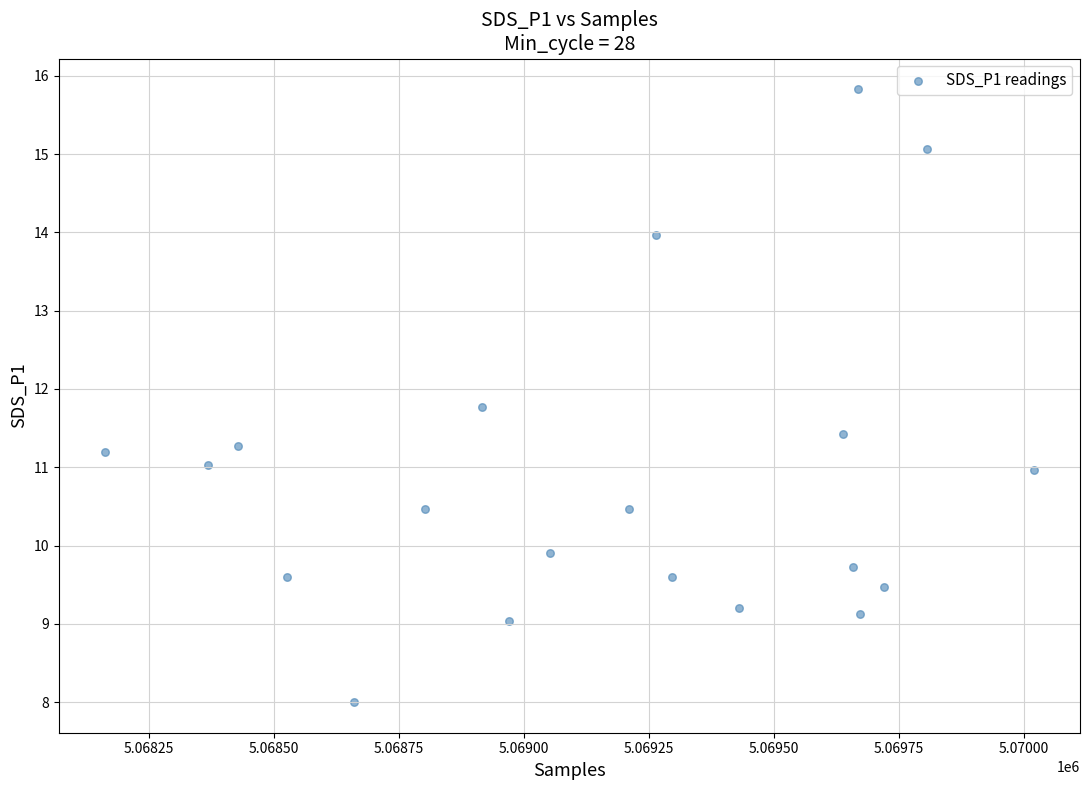

What is the range of Y values (max minus min)?

7.8